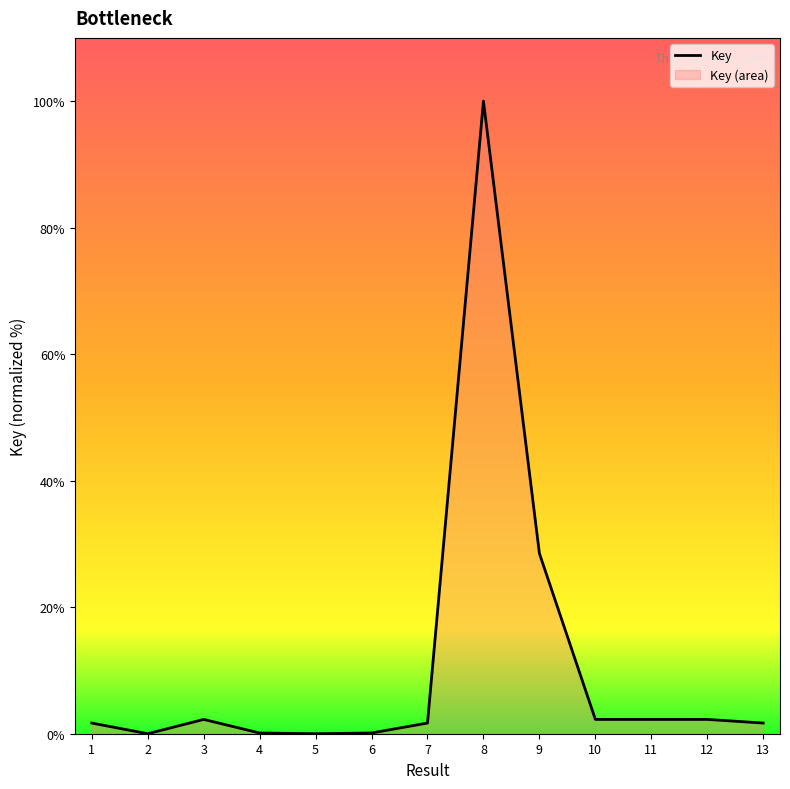

Reading right to left, transcribe all the data shown in this chart.

1.7	2.3	2.3	2.3	28.5	100.0	1.7	0.1	0.0	0.1	2.3	0.0	1.7